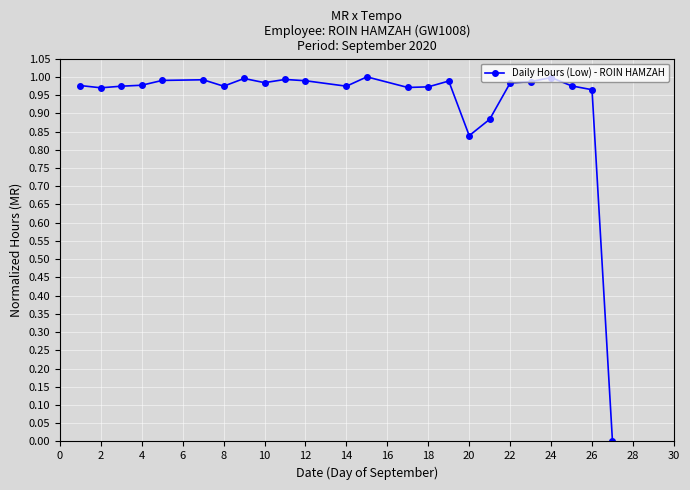

What is the sum of all values?

22.4